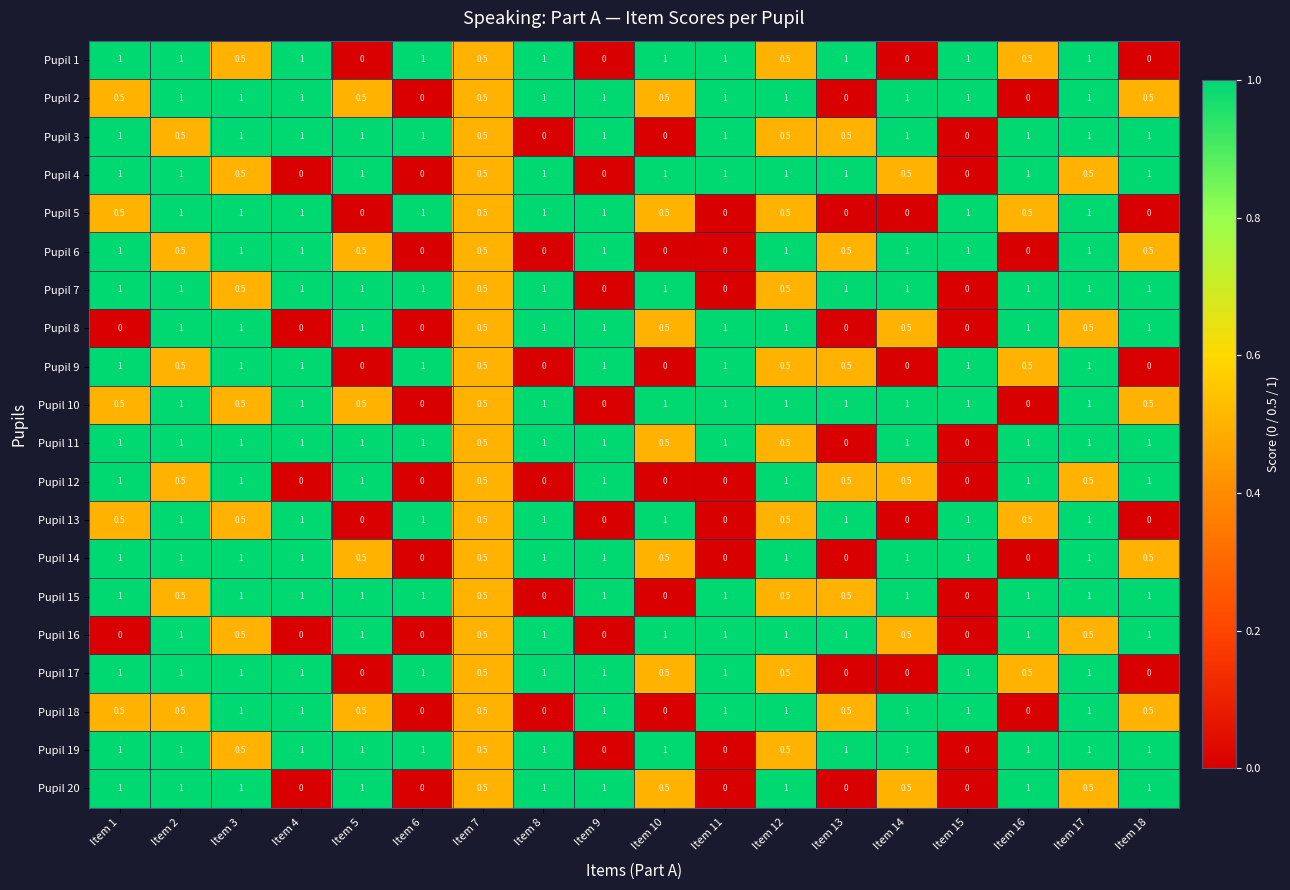

How many categories are shown in the chart?

18